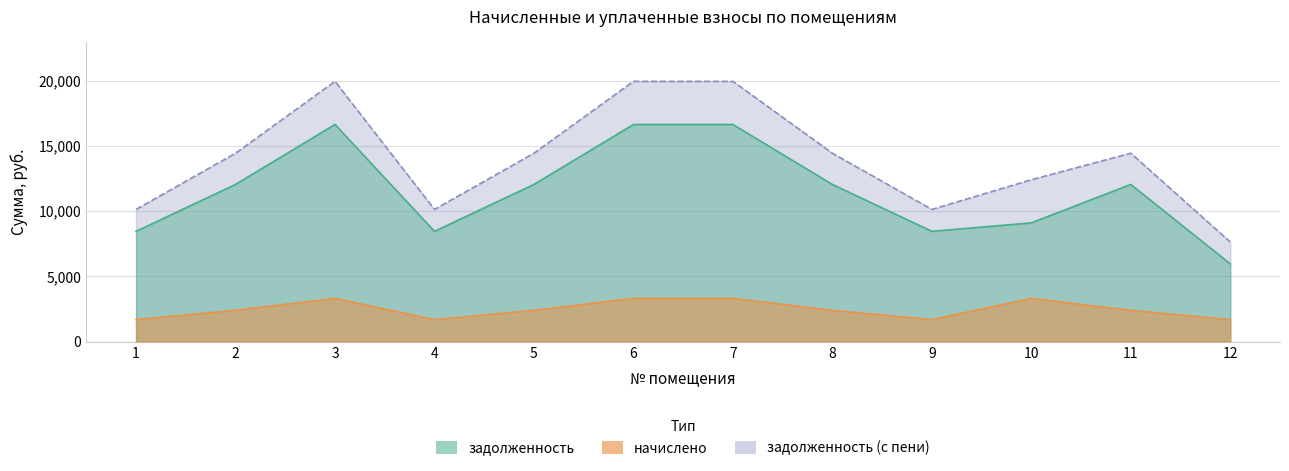

True or false: начислено and задолженность_пени intersect in this chart.

False